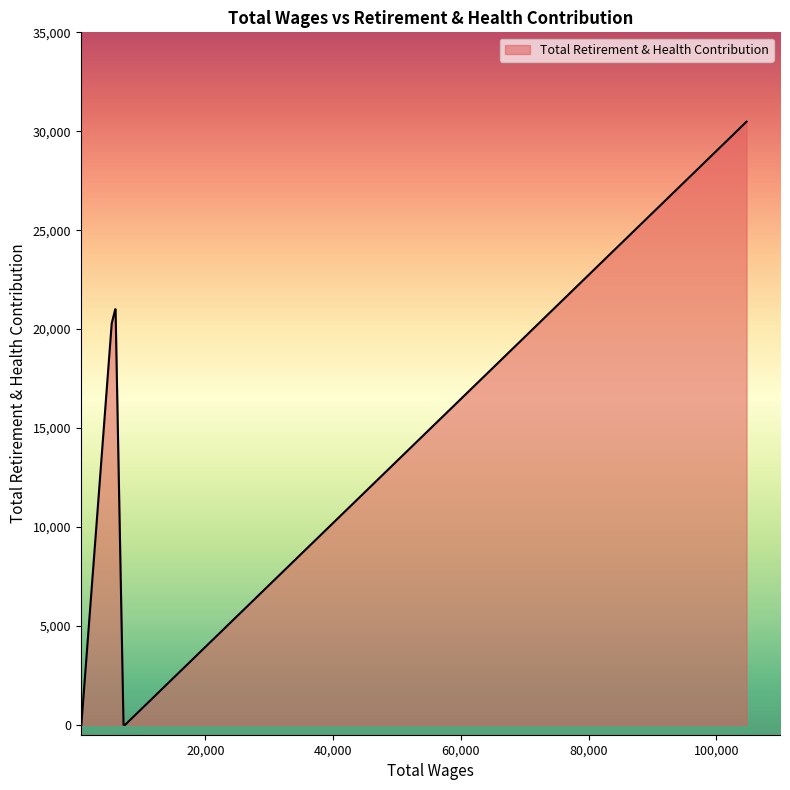

True or false: the data has more than 2 interior local peaks.

False